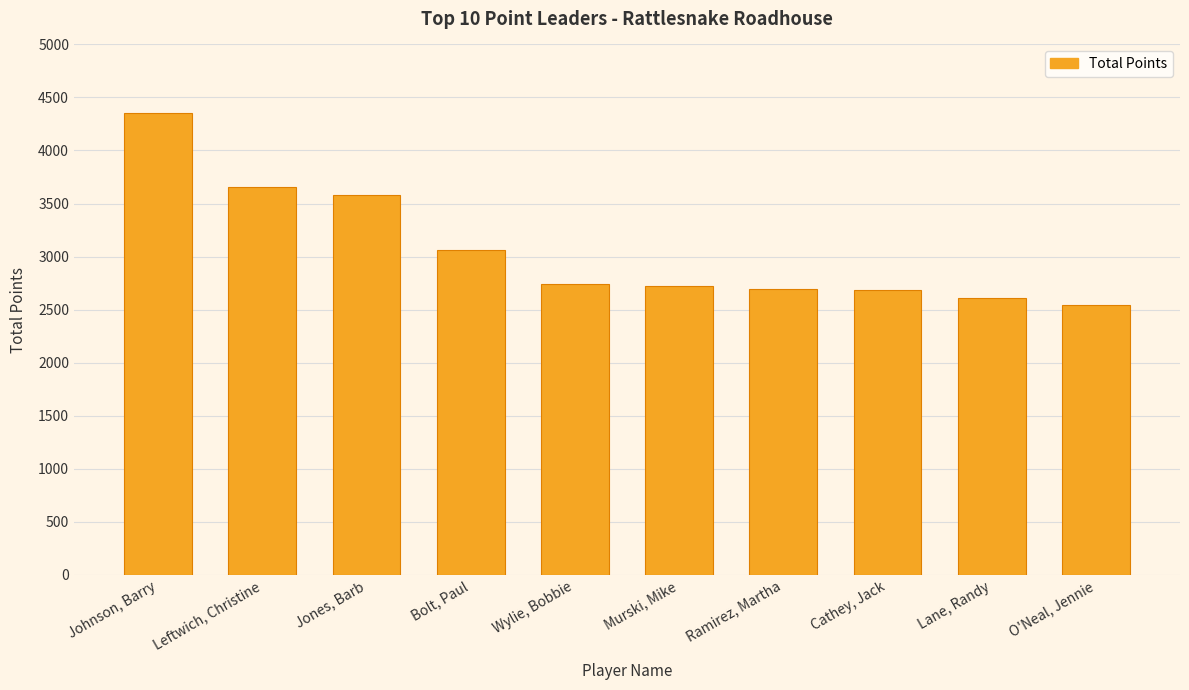

Where is the data nearest to the value 3445?

Jones, Barb